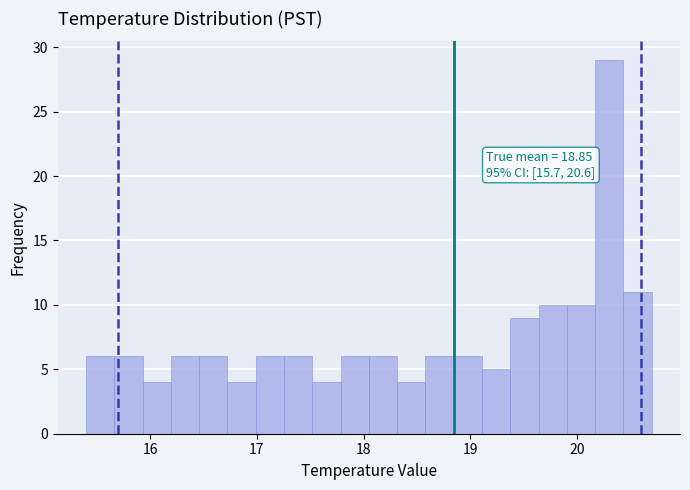

Read against the x-axis, roughly where is the centre of the tallest bar?

20.3